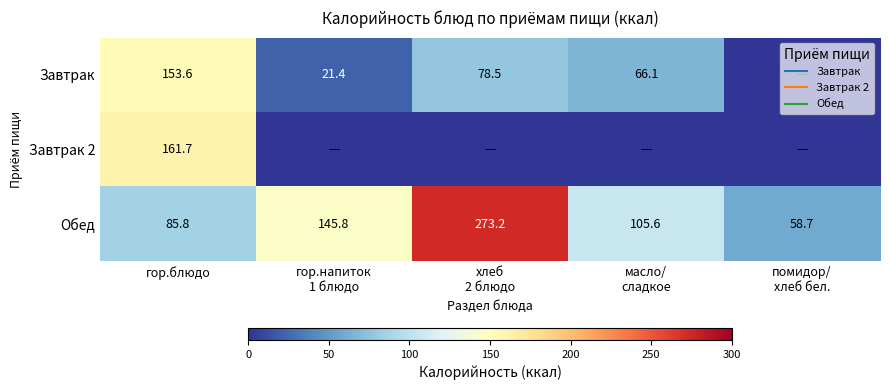

List the series in order of their overall mean, lowest first.

Завтрак 2, Завтрак, Обед